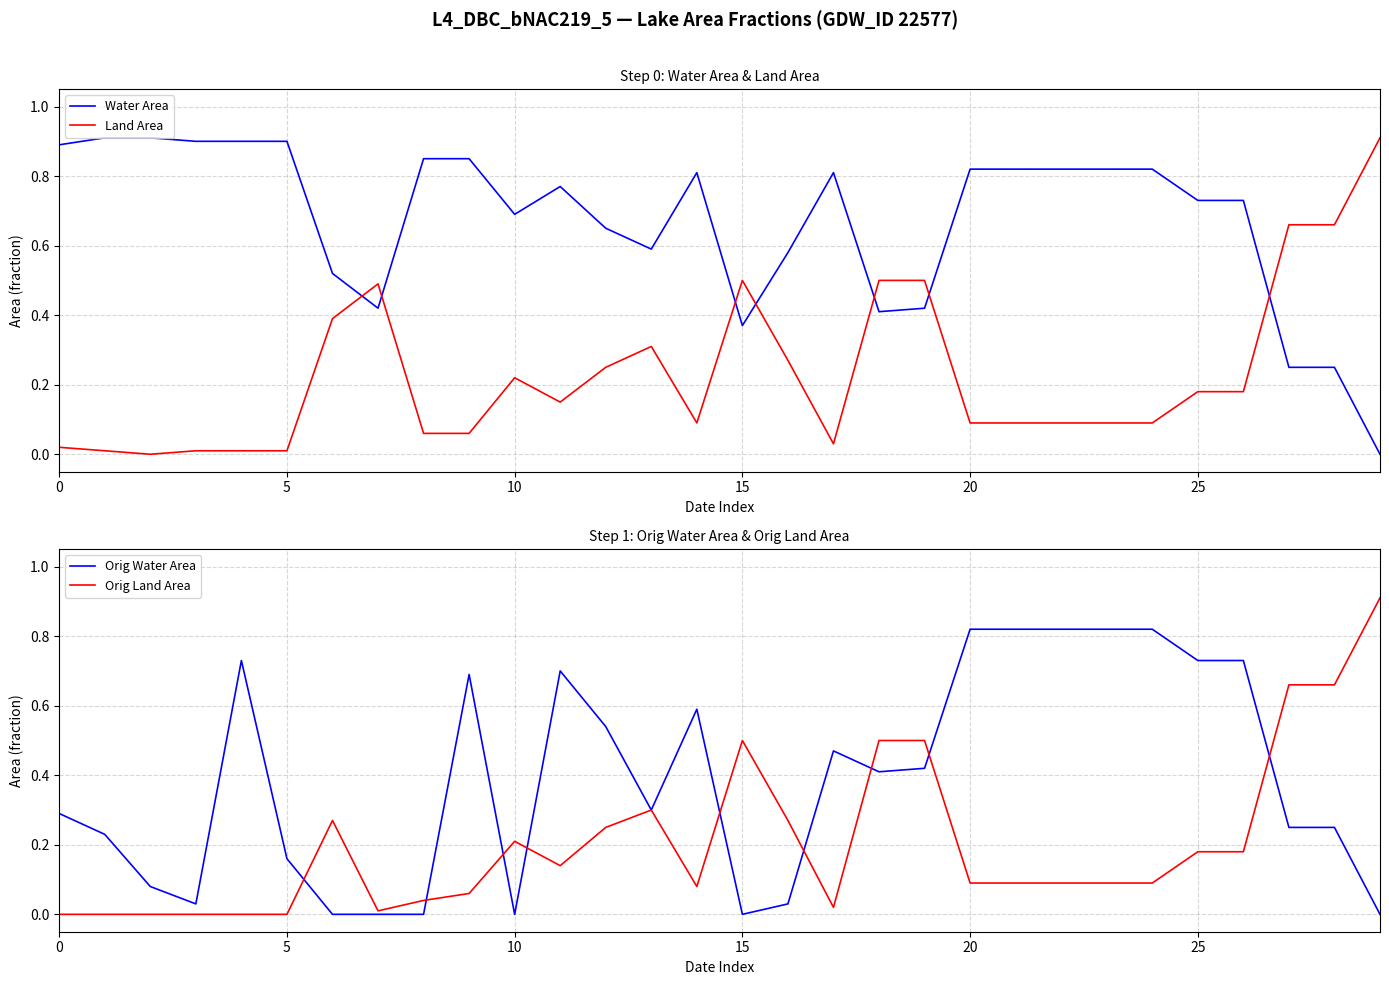

Reading left to right, what are all the values shown in this chart?

Water Area: 0.9	0.9	0.9	0.9	0.9	0.9	0.5	0.4	0.8	0.8	0.7	0.8	0.7	0.6	0.8	0.4	0.6	0.8	0.4	0.4	0.8	0.8	0.8	0.8	0.8	0.7	0.7	0.2	0.2	0.0
Land Area: 0.0	0.0	0.0	0.0	0.0	0.0	0.4	0.5	0.1	0.1	0.2	0.1	0.2	0.3	0.1	0.5	0.3	0.0	0.5	0.5	0.1	0.1	0.1	0.1	0.1	0.2	0.2	0.7	0.7	0.9
Orig Water Area: 0.3	0.2	0.1	0.0	0.7	0.2	0.0	0.0	0.0	0.7	0.0	0.7	0.5	0.3	0.6	0.0	0.0	0.5	0.4	0.4	0.8	0.8	0.8	0.8	0.8	0.7	0.7	0.2	0.2	0.0
Orig Land Area: 0.0	0.0	0.0	0.0	0.0	0.0	0.3	0.0	0.0	0.1	0.2	0.1	0.2	0.3	0.1	0.5	0.3	0.0	0.5	0.5	0.1	0.1	0.1	0.1	0.1	0.2	0.2	0.7	0.7	0.9